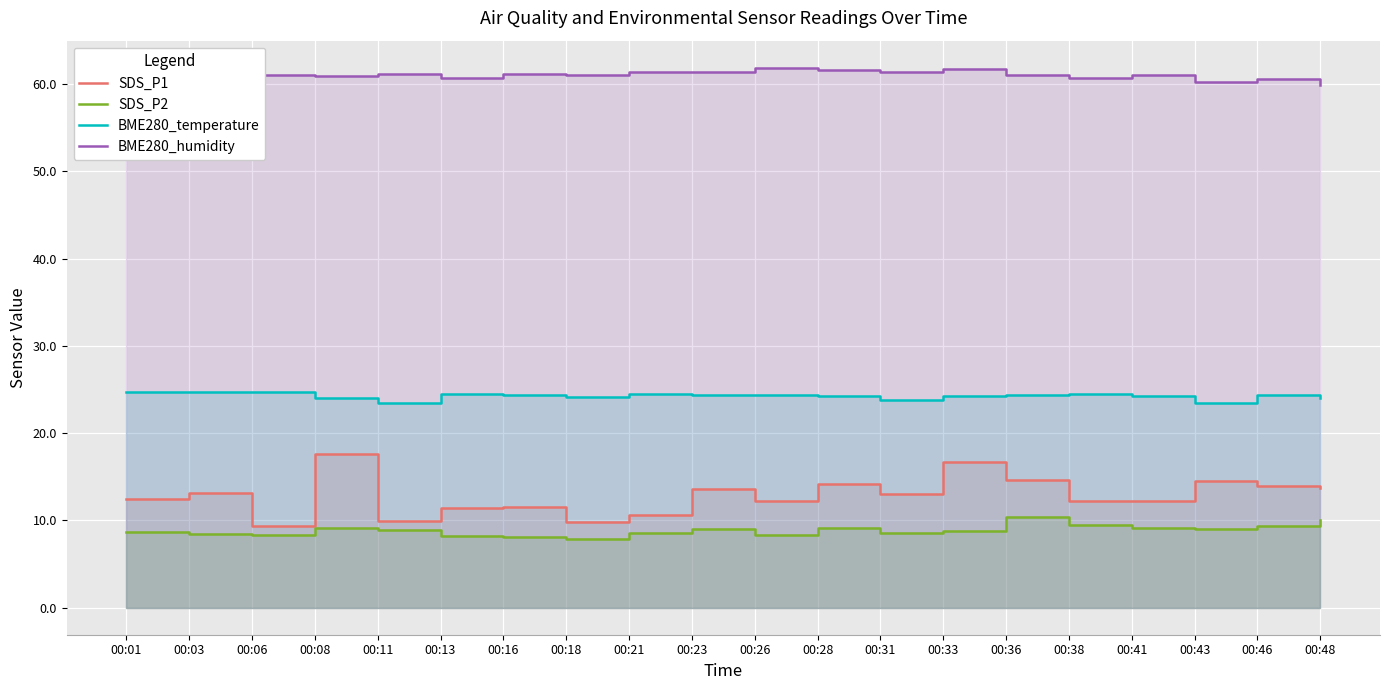

Reading left to right, what are all the values shown in this chart?

SDS_P1: 12.4	13.2	9.3	17.6	9.9	11.4	11.6	9.8	10.6	13.6	12.2	14.2	13.0	16.6	14.7	12.2	12.2	14.5	13.9	13.8
SDS_P2: 8.7	8.5	8.3	9.1	8.8	8.3	8.2	7.8	8.6	9.1	8.3	9.1	8.6	8.8	10.4	9.4	9.2	9.1	9.4	10.1
BME280_temperature: 24.7	24.7	24.7	24.1	23.5	24.5	24.4	24.2	24.5	24.4	24.4	24.2	23.8	24.2	24.4	24.5	24.2	23.4	24.4	24.1
BME280_humidity: 60.3	60.6	61.0	60.9	61.1	60.7	61.2	61.0	61.3	61.3	61.9	61.6	61.4	61.7	61.1	60.6	61.0	60.3	60.5	59.8